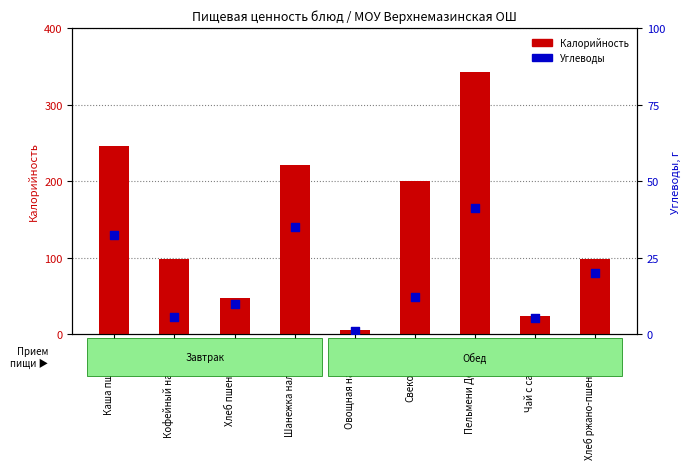

What are all the series names shown in the legend?

Калорийность, Углеводы